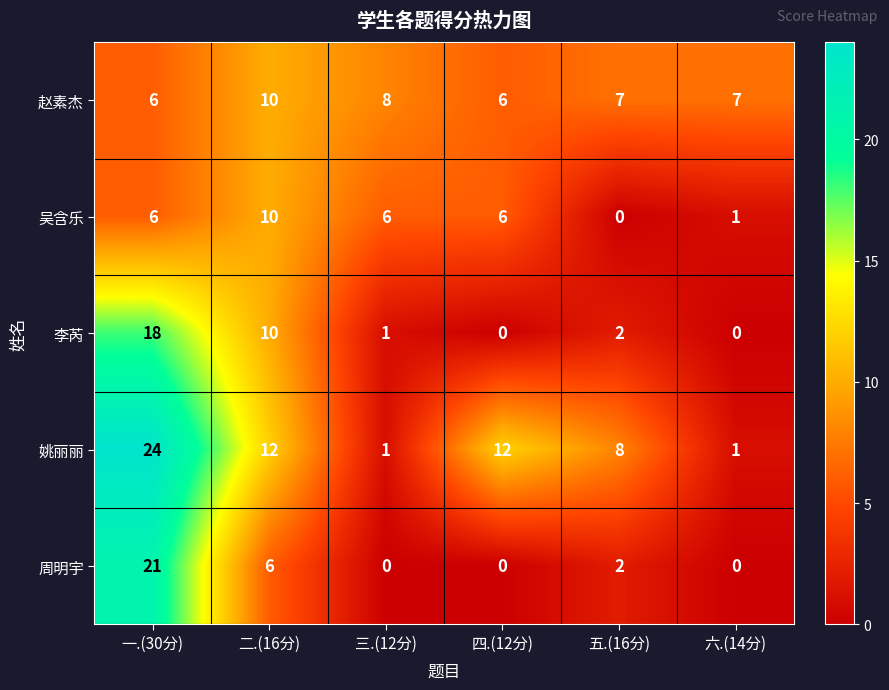

Reading left to right, transcribe all the data shown in this chart.

赵素杰: 6	10	8	6	7	7
吴含乐: 6	10	6	6	0	1
李芮: 18	10	1	0	2	0
姚丽丽: 24	12	1	12	8	1
周明宇: 21	6	0	0	2	0